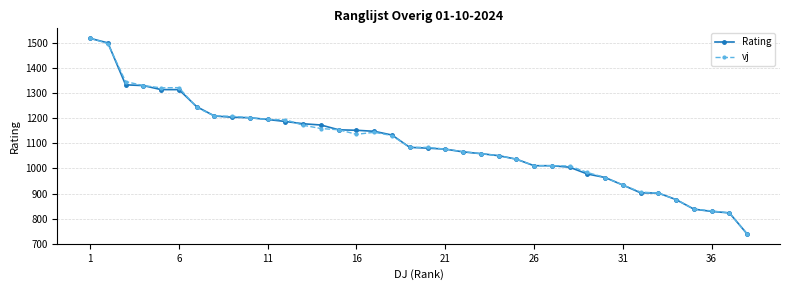

How many lines are shown in the chart?

2